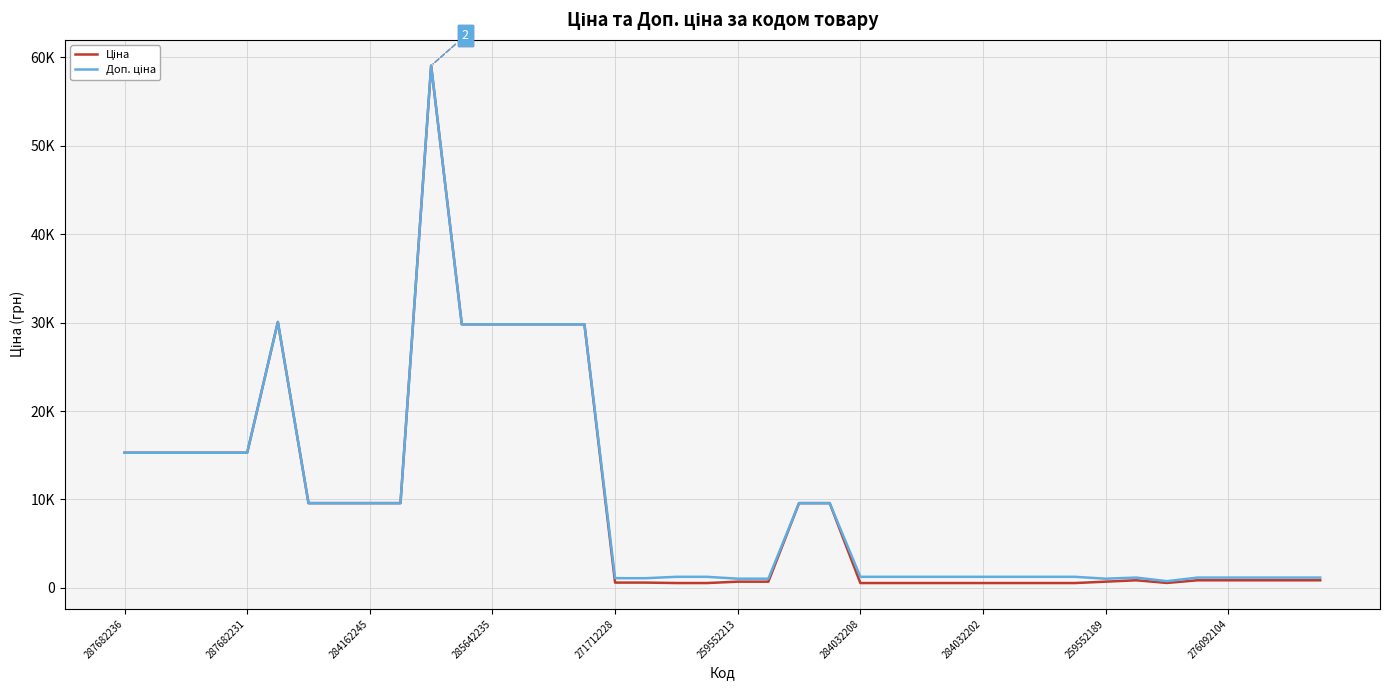

Is this an area chart (filled region under the line)?

No